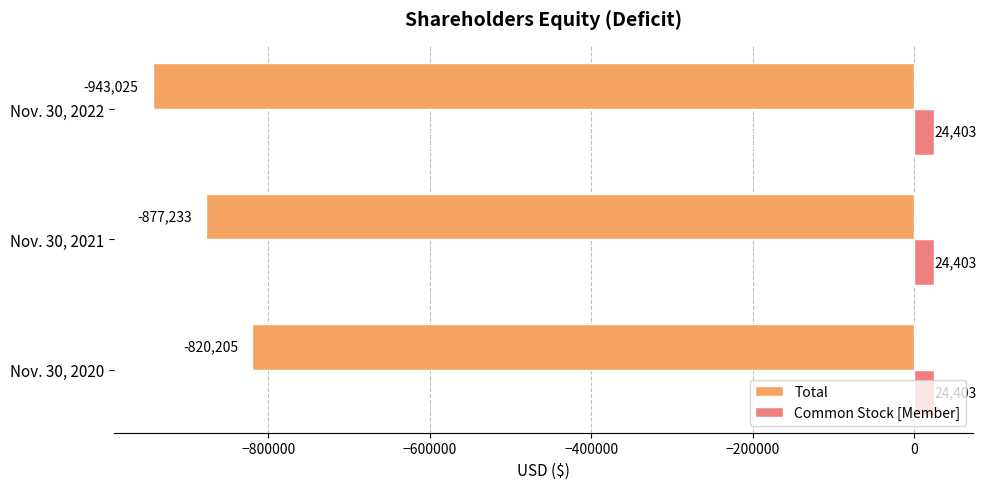

Read the Total value at Nov. 30, 2021.

-877233